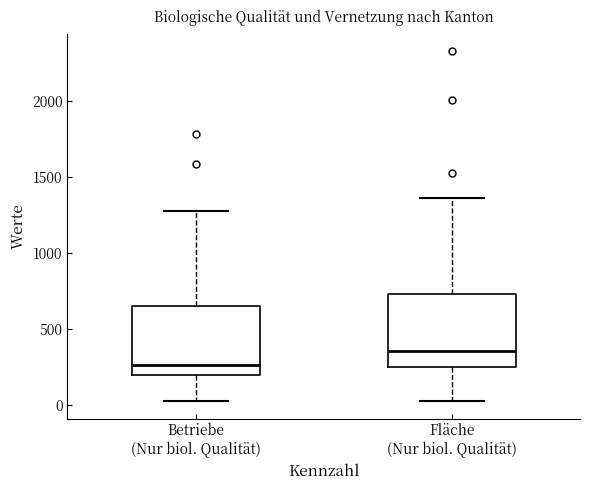

Reading left to right, transcribe this box plot: for each box, give where its median line is, the range the box spans, and where its two whiskers end, as read against the y-axis. The values are not printed on the chart, so give them approximately, as read against the axis.

Betriebe (Nur biol. Qualität): median 250, box 200 to 650, whiskers 0 to 1300
Fläche (Nur biol. Qualität): median 350, box 250 to 750, whiskers 50 to 1350